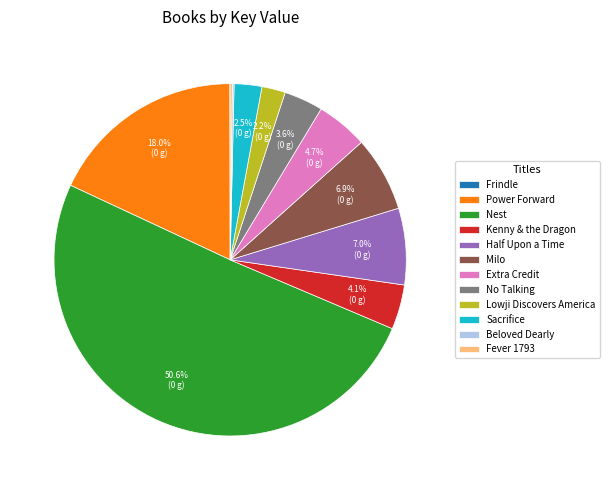

Combined, do Milo and Lowji Discovers America account for over 50%?

No